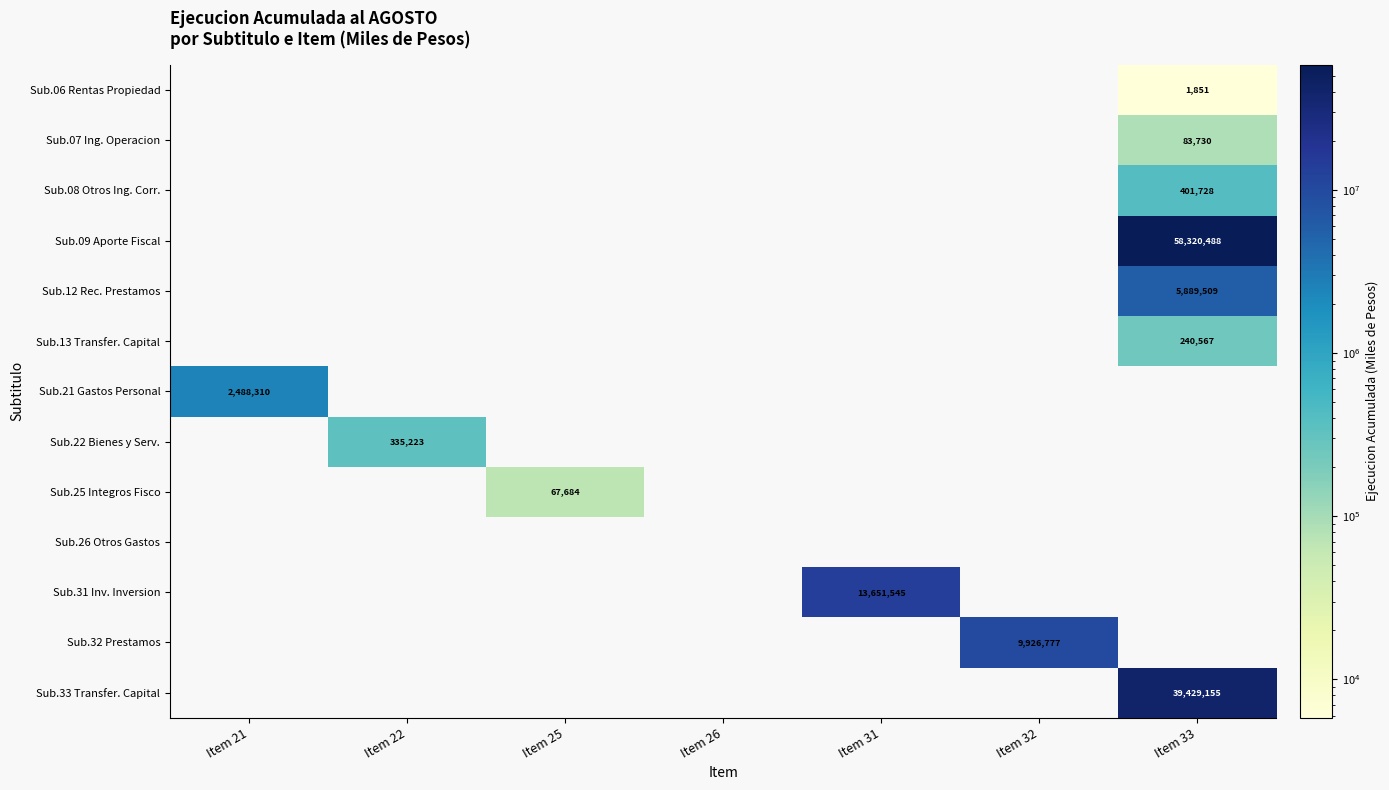

The Sub.08 Otros Ing. Corr. series shows 139555 at Item 33. True or false?

False